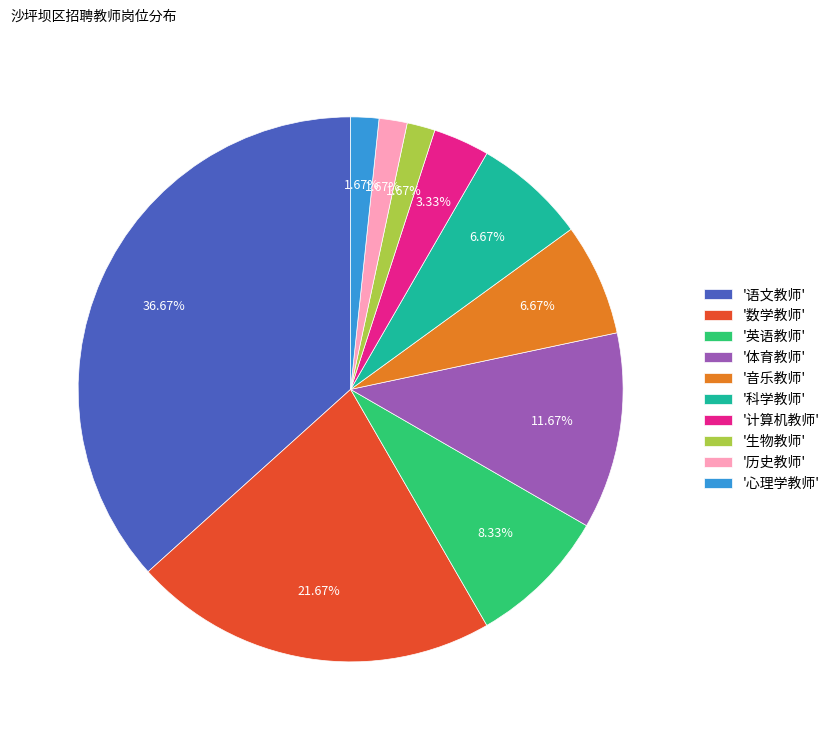

Which category has the biggest portion of the pie?

'语文教师'